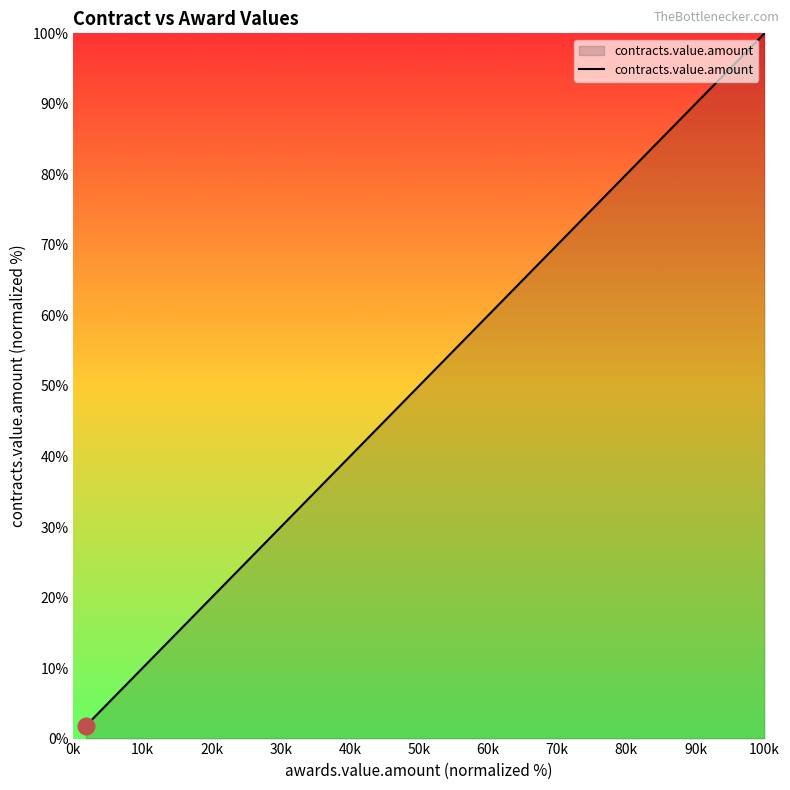

What is the maximum value shown in the chart?

100.0